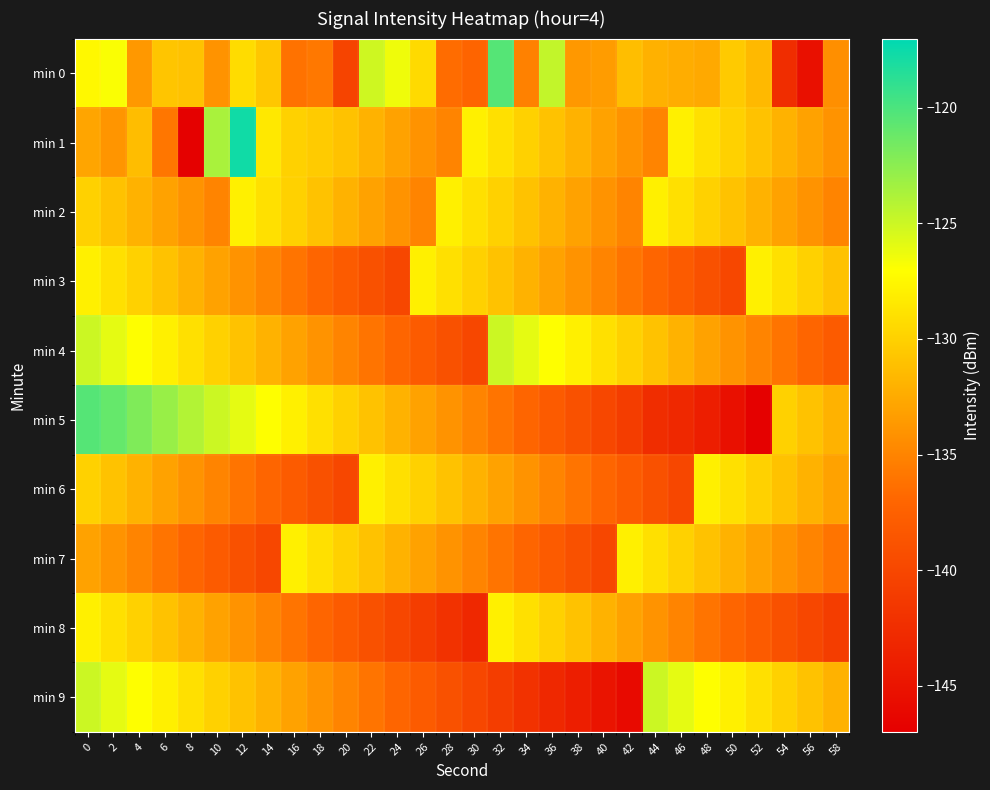

Between 48 and 12, which is larger?

12